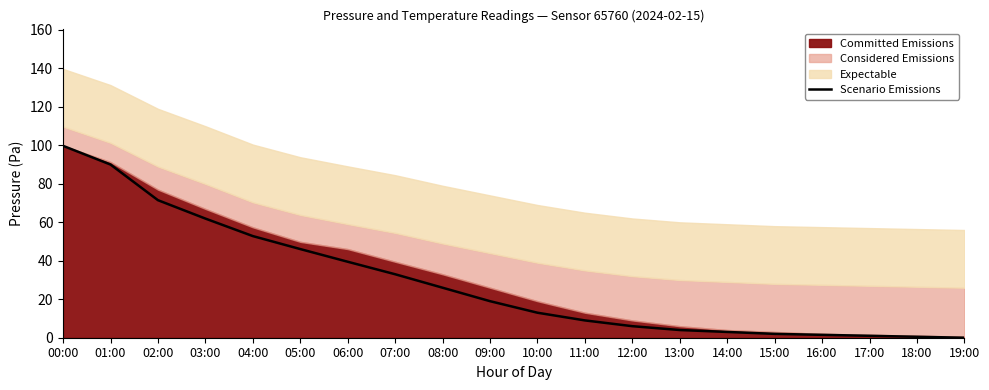

What is the difference between the values at 00:00 and 02:00?

28.2